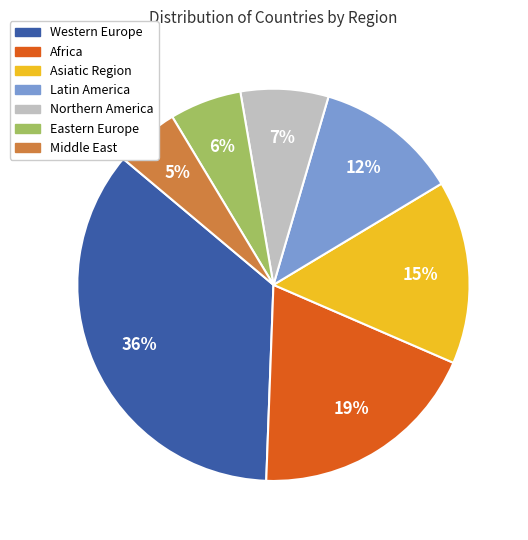

Does Middle East represent more than half of the total?

No